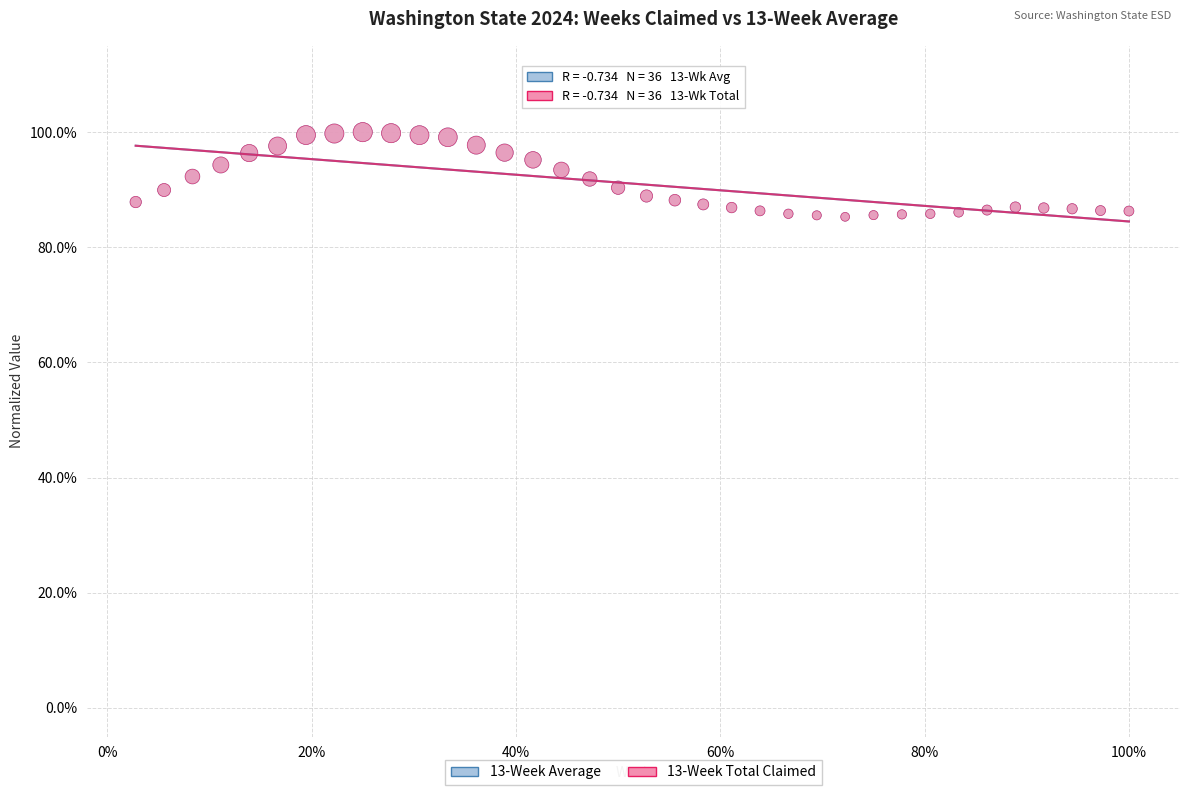

What are all the series names shown in the legend?

13-Week Average, 13-Week Total Claimed